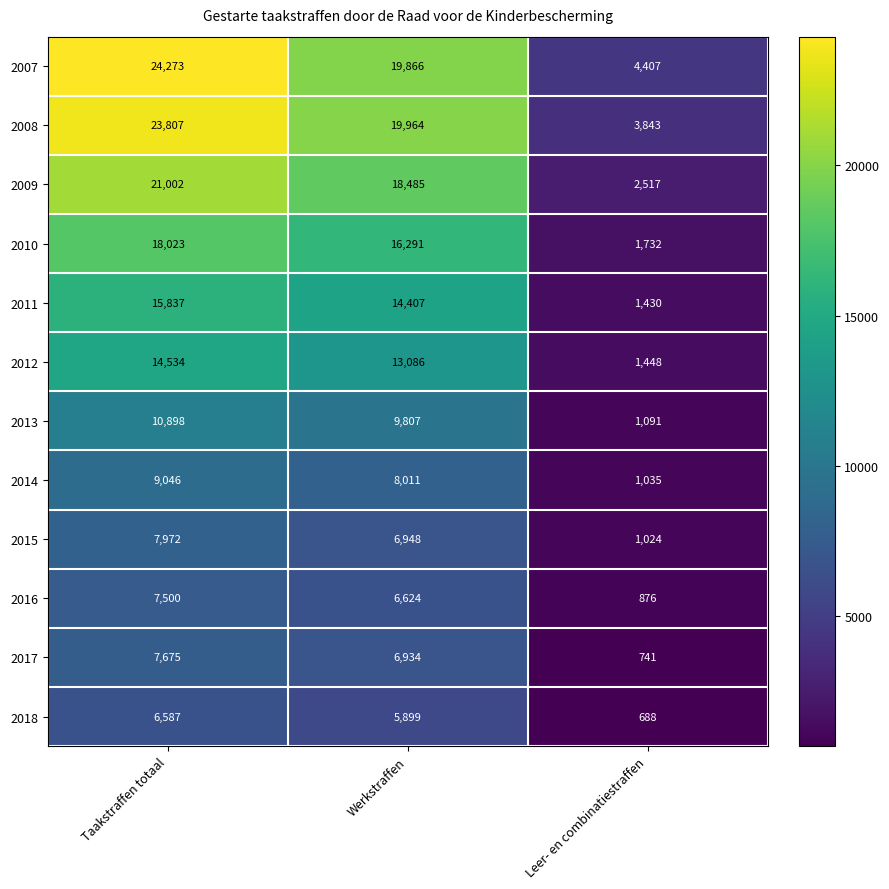

How many data points does each series have?

3